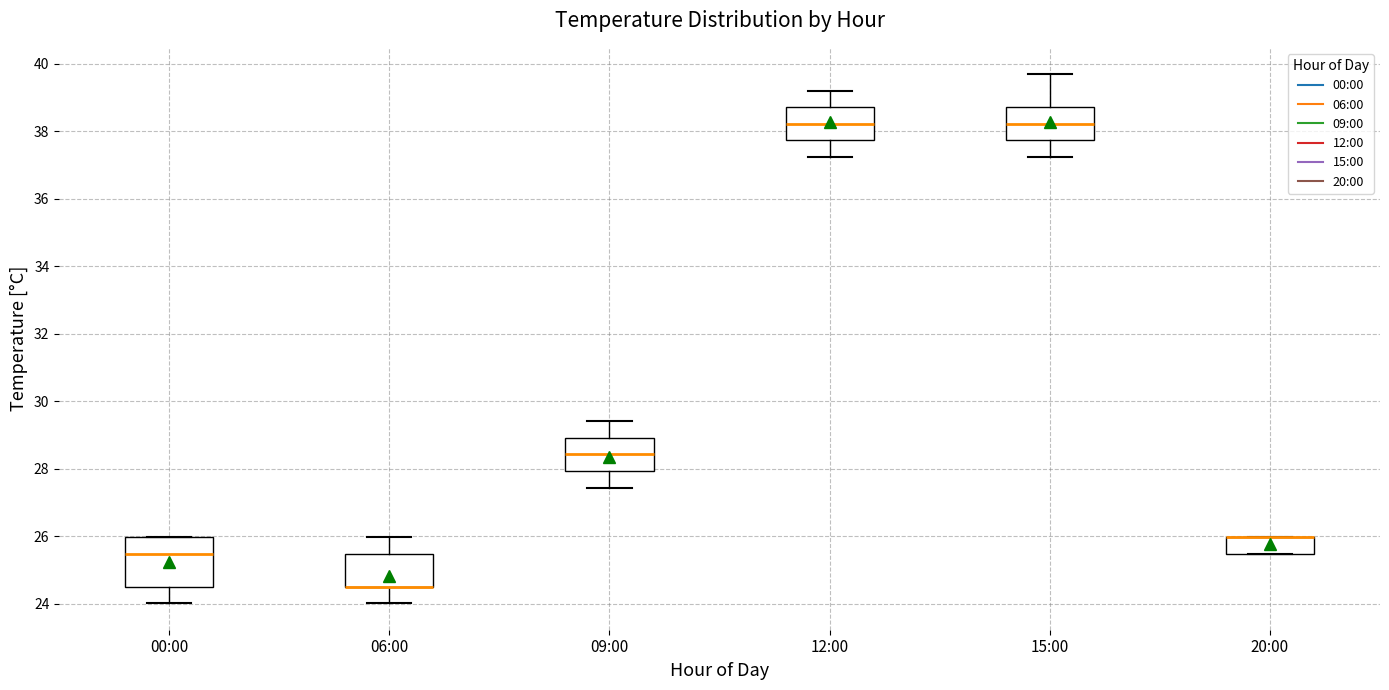

Which box is the tallest, from its lower edge to its upper edge?

00:00